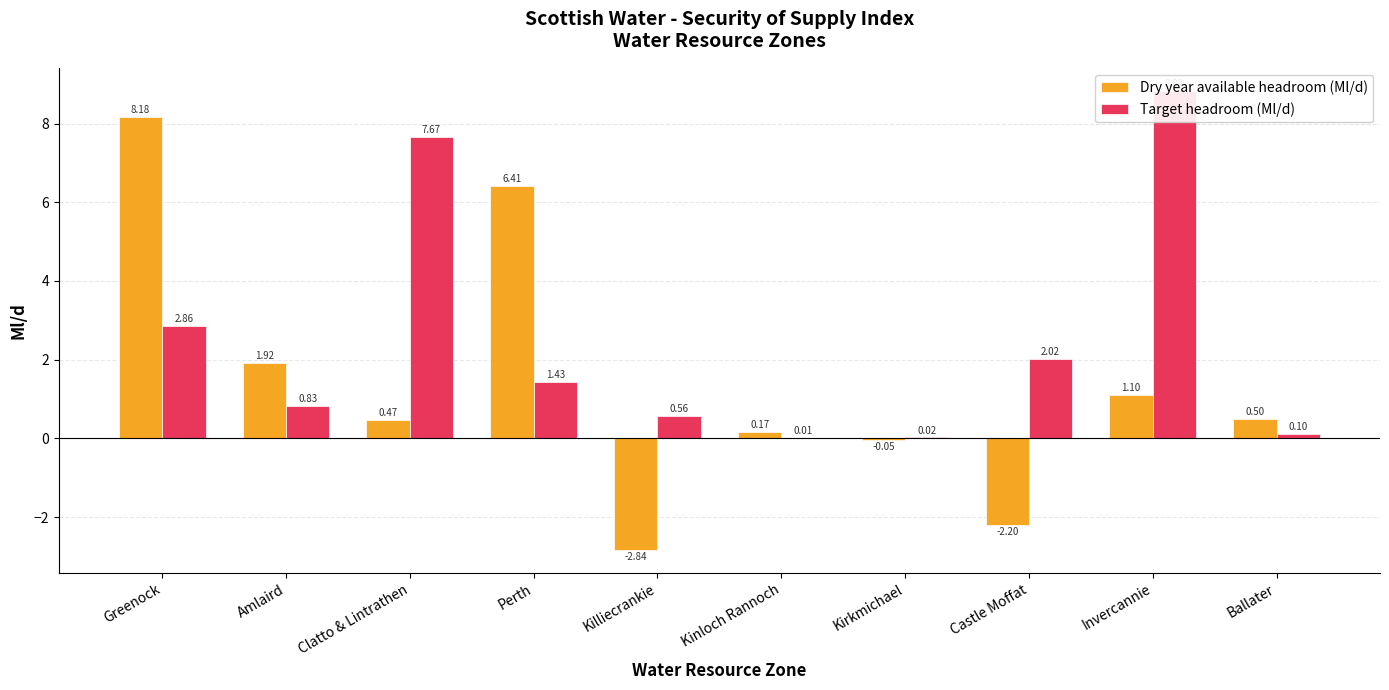

Is the value of Target headroom (Ml/d) at Clatto & Lintrathen greater than the value of Dry year available headroom (Ml/d) at Ballater?

Yes